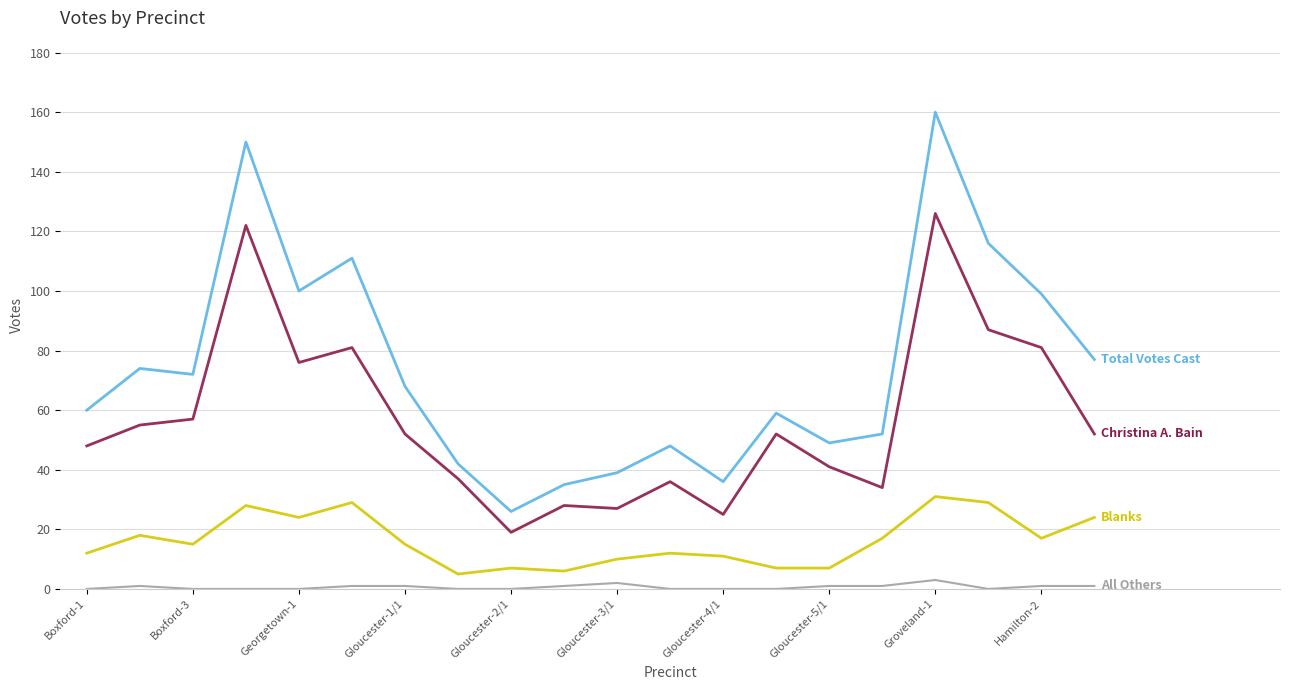

What is the maximum value shown in the chart?

160